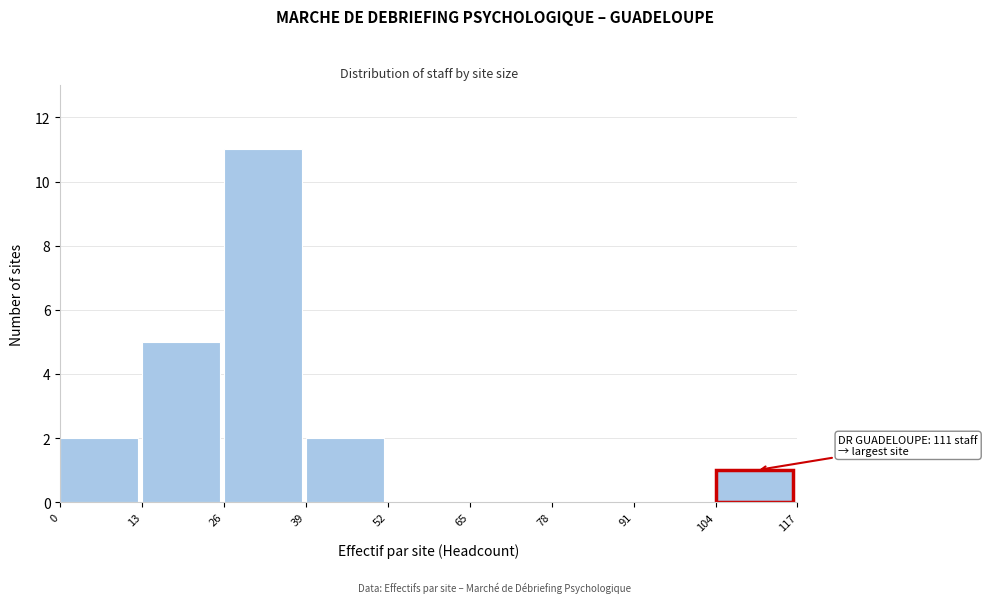

Over which range of the x-axis is the bar tallest?

26 to 39